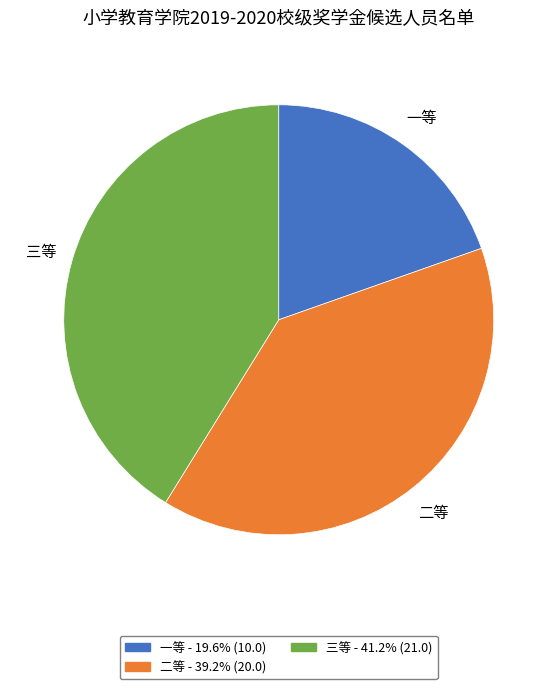

Combined, do 三等 and 一等 account for over 50%?

Yes